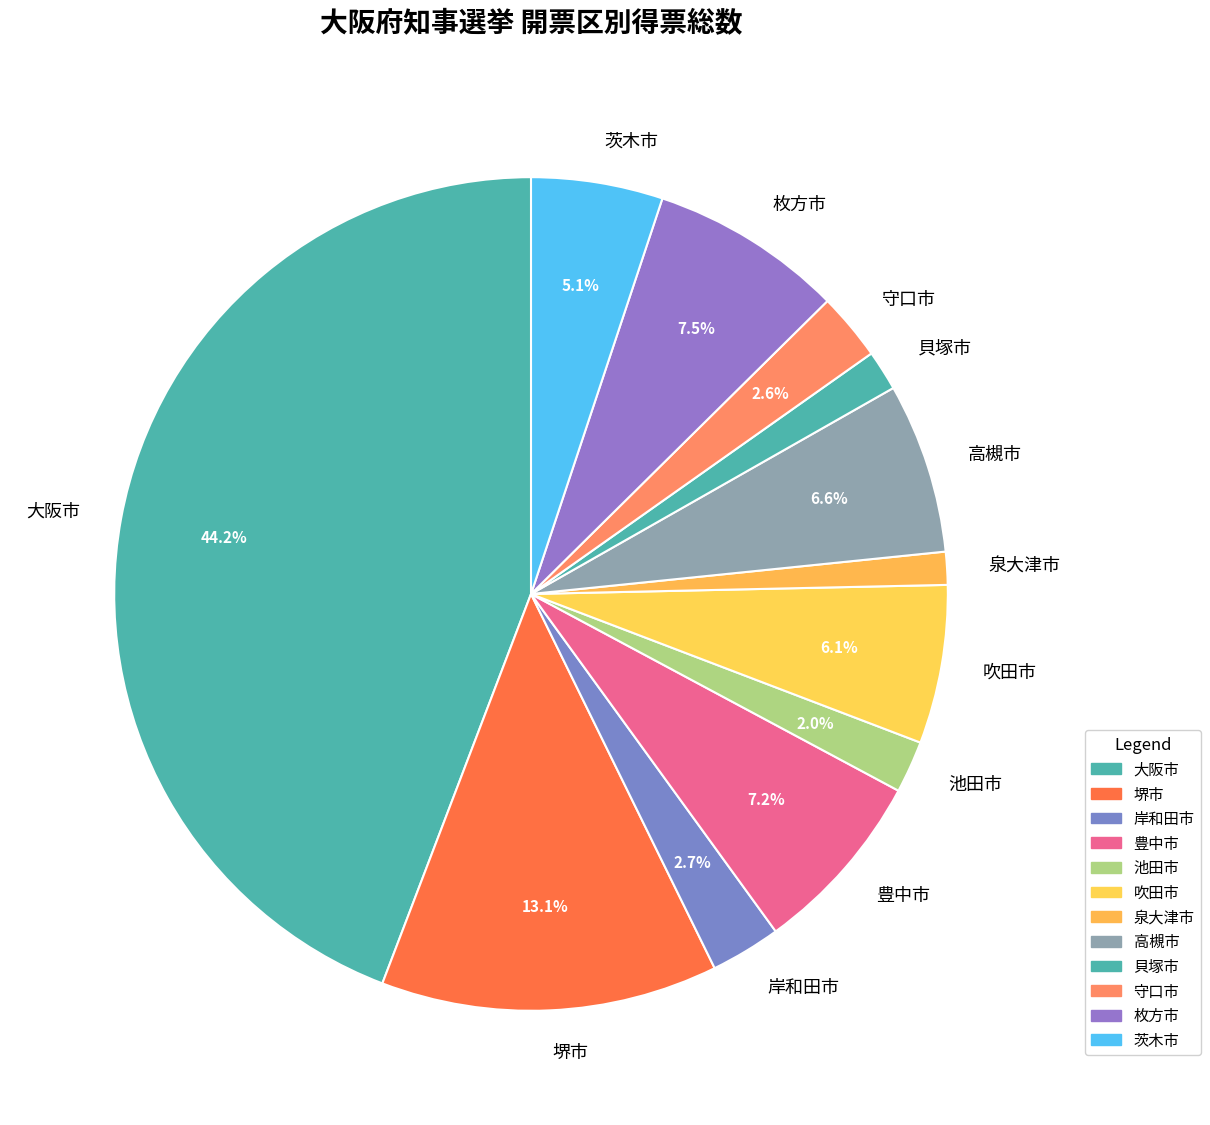

Do 豊中市 and 岸和田市 together represent more than half of the pie?

No